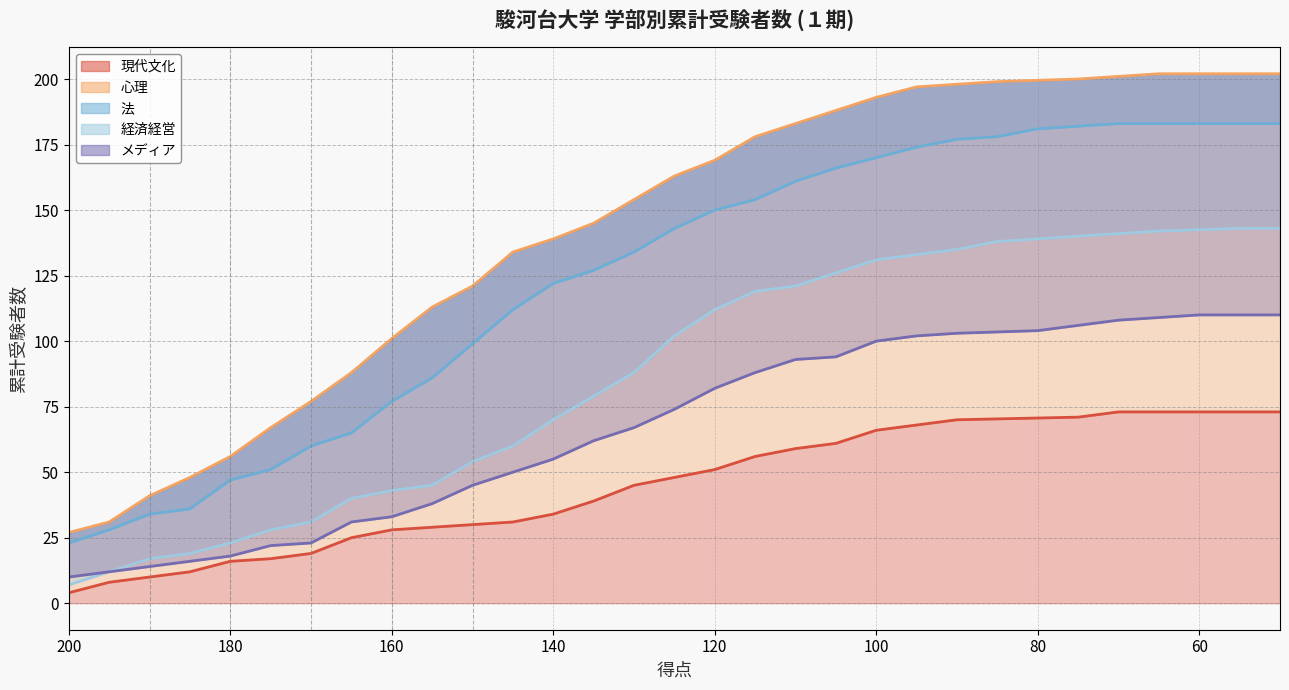

How many data points in 経済経営 (line) are above 102?

15